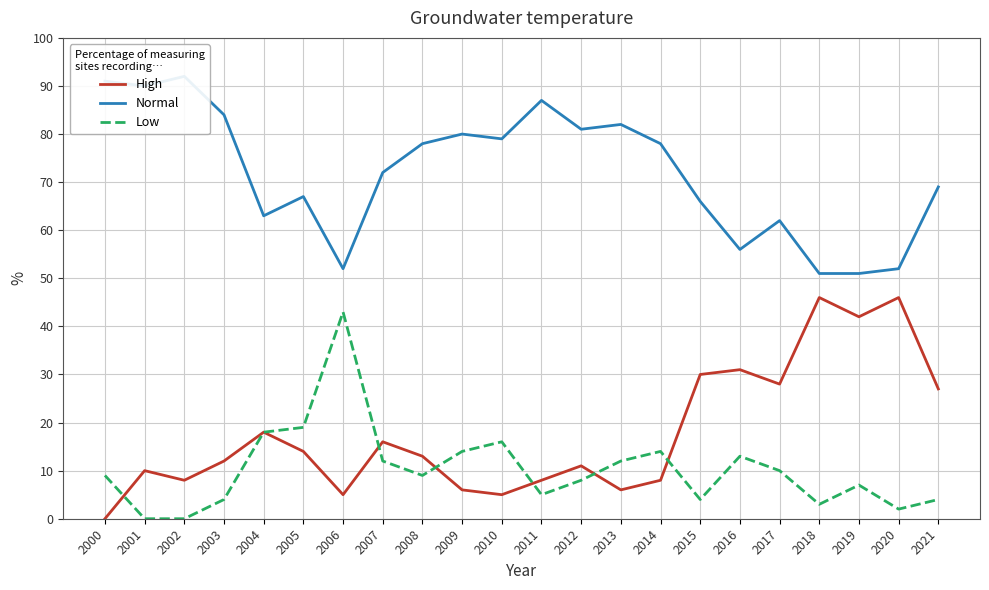

How many times do High and Low cross each other?

6